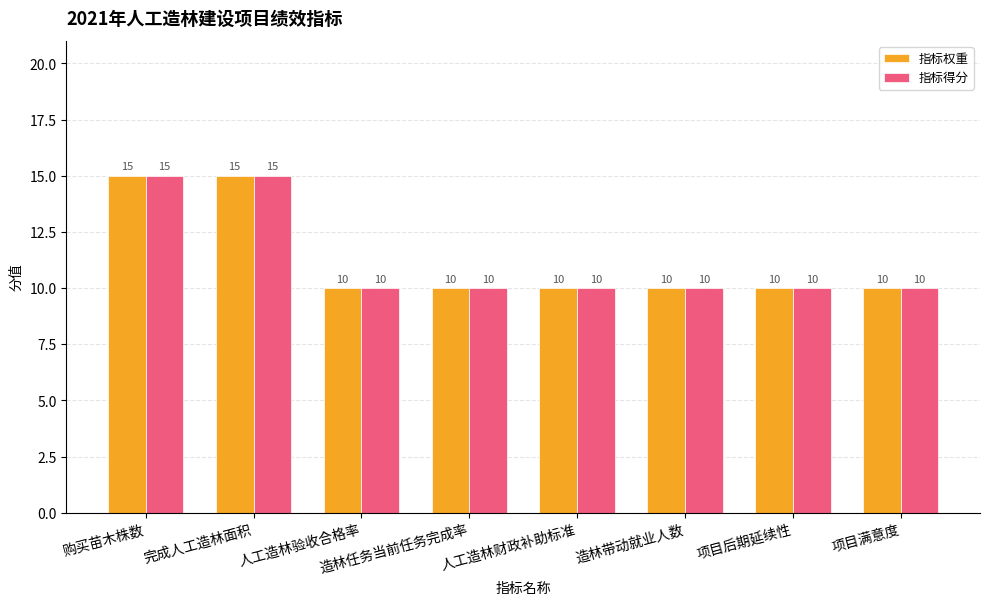

What is the total value across all series at 造林任务当前任务完成率?

20